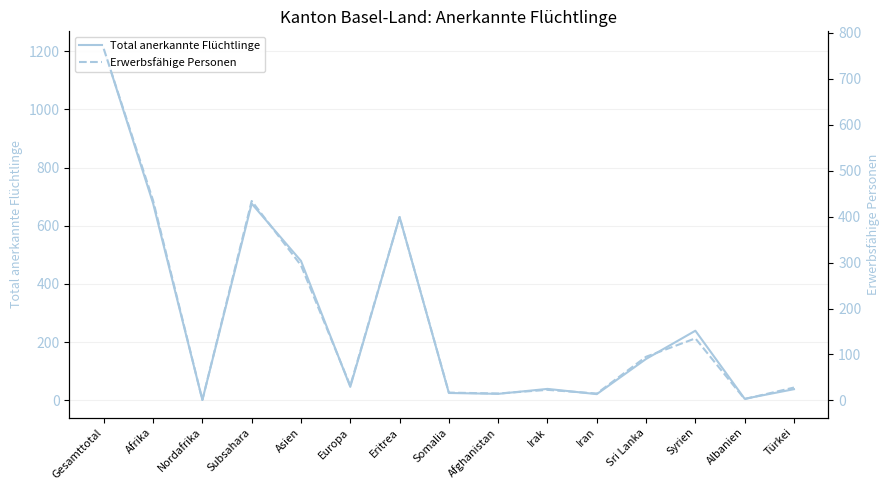

Read the Erwerbsfähige Personen value at Syrien.

135